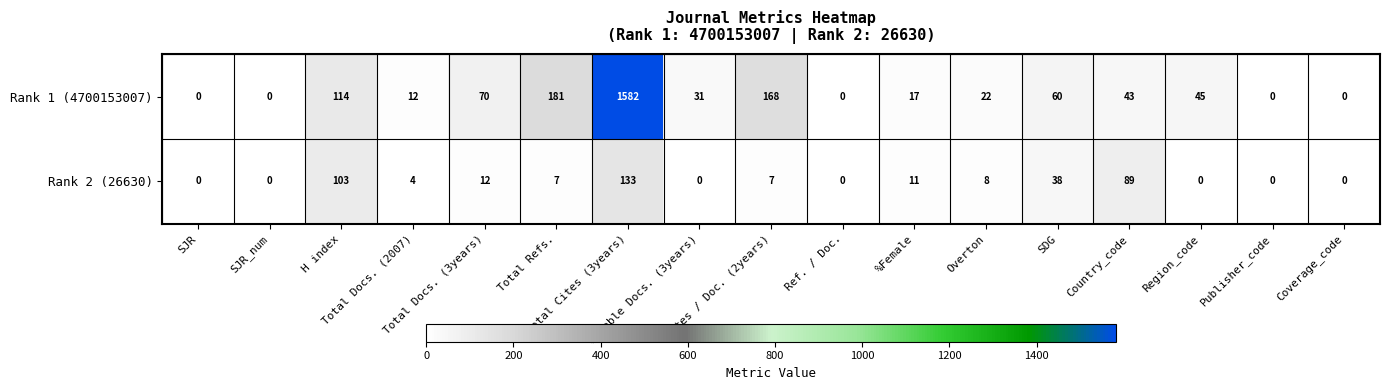

What is the average value of the Rank 2 (26630) series?

24